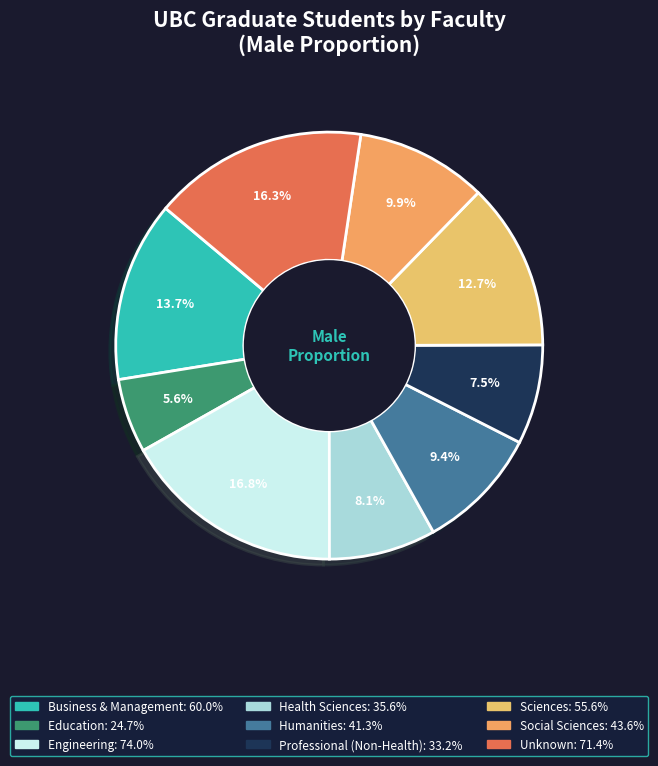

Is Professional (Non-Health) the majority of the pie?

No